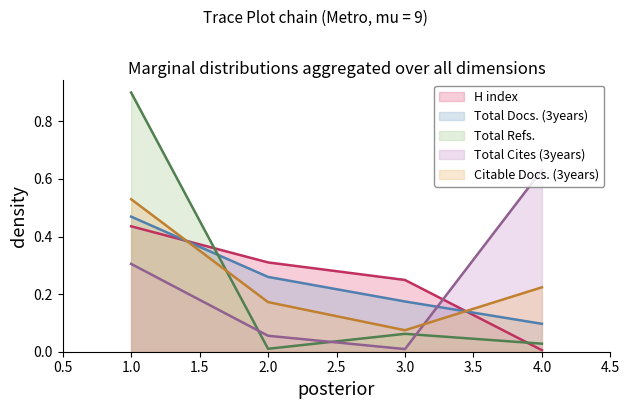

What is the highest value of the Total Docs. (3years) series?

0.5